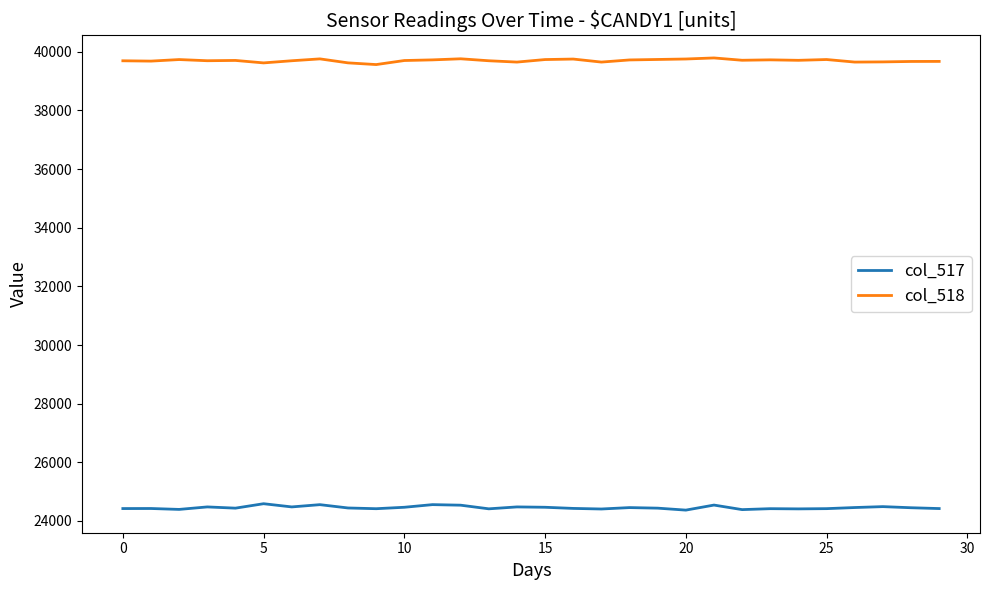

What is the minimum value for col_518?

39565